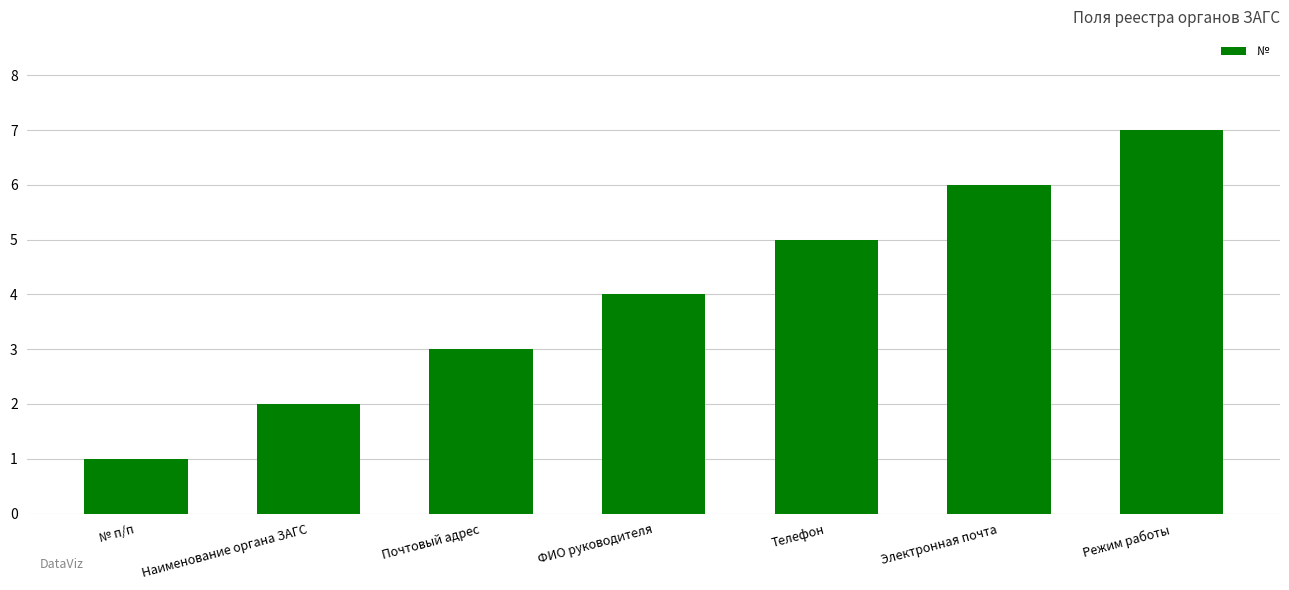

Which has a higher value, № п/п or Режим работы?

Режим работы